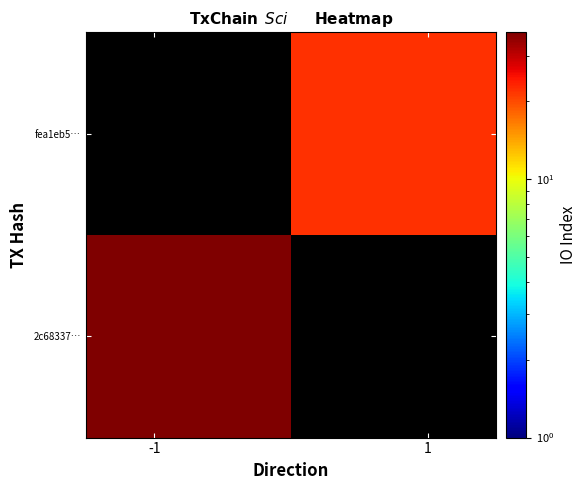

List the series in order of their overall mean, highest first.

2c68337…, fea1eb5…